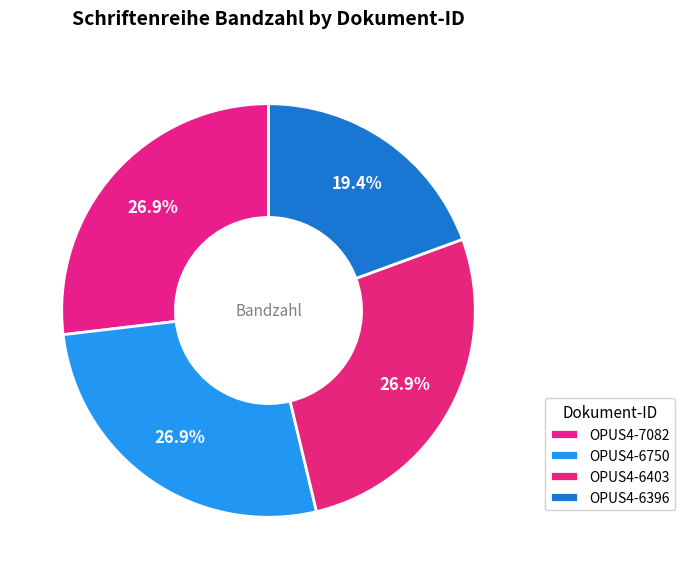

What portion of the pie excludes OPUS4-7082?

73.1%